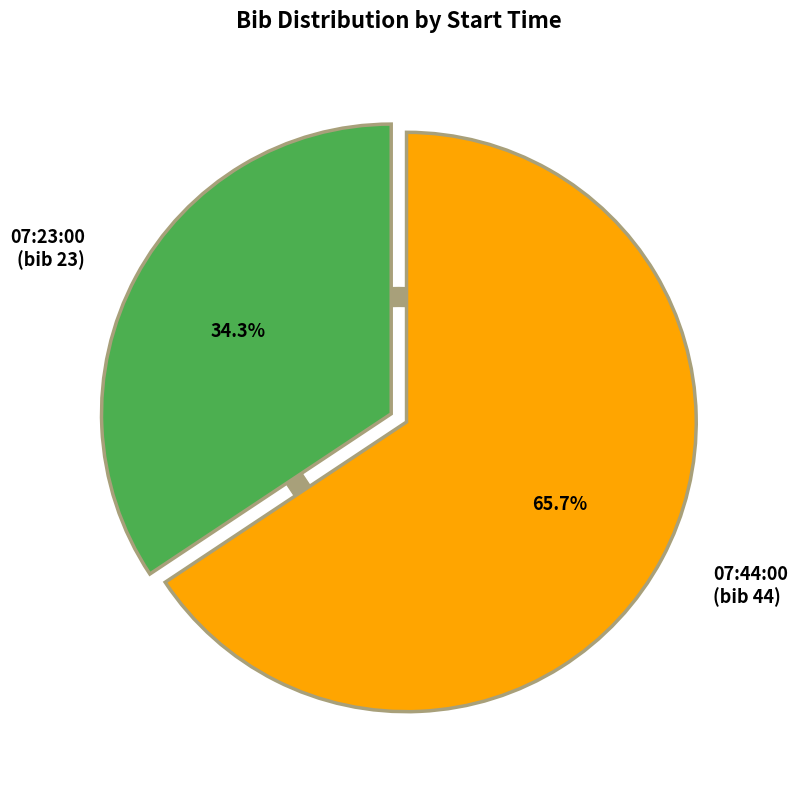

To the nearest percent, what portion does 07:23:00 represent?

34%